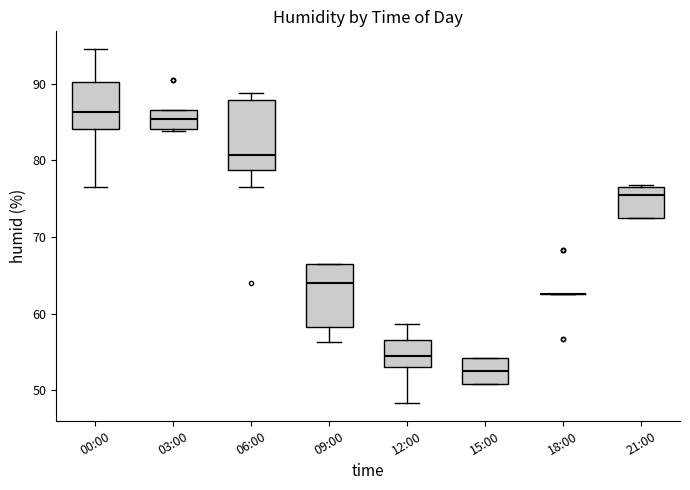

Where is the upper edge of the box for 21:00 on the y-axis? The values are not printed on the chart, so give them approximately, as read against the axis.

76